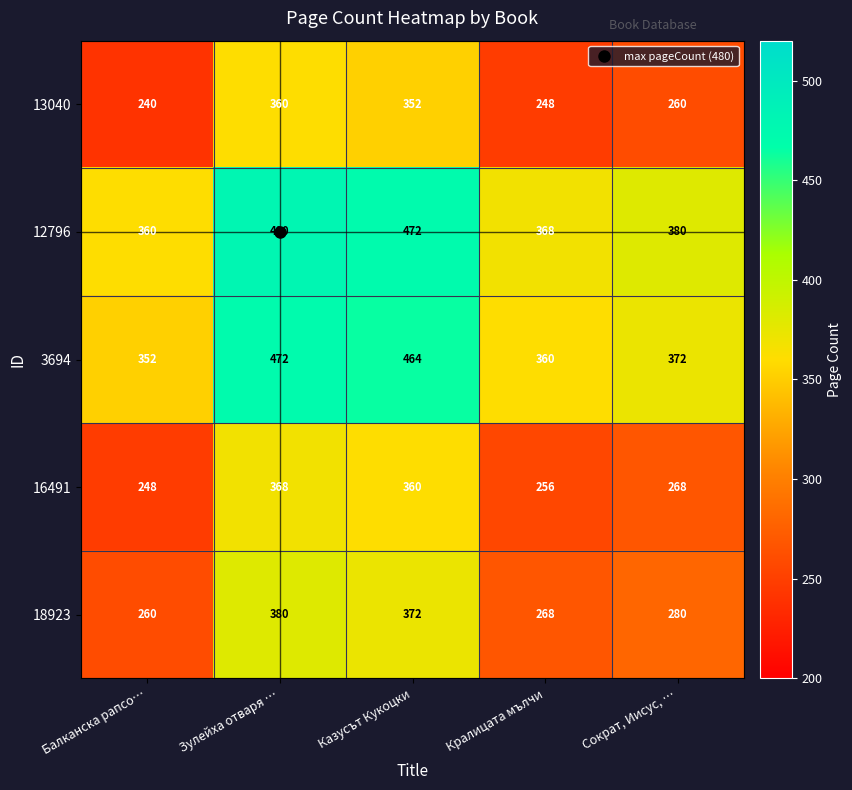

At how many categories does at least one series exceed 250?

5